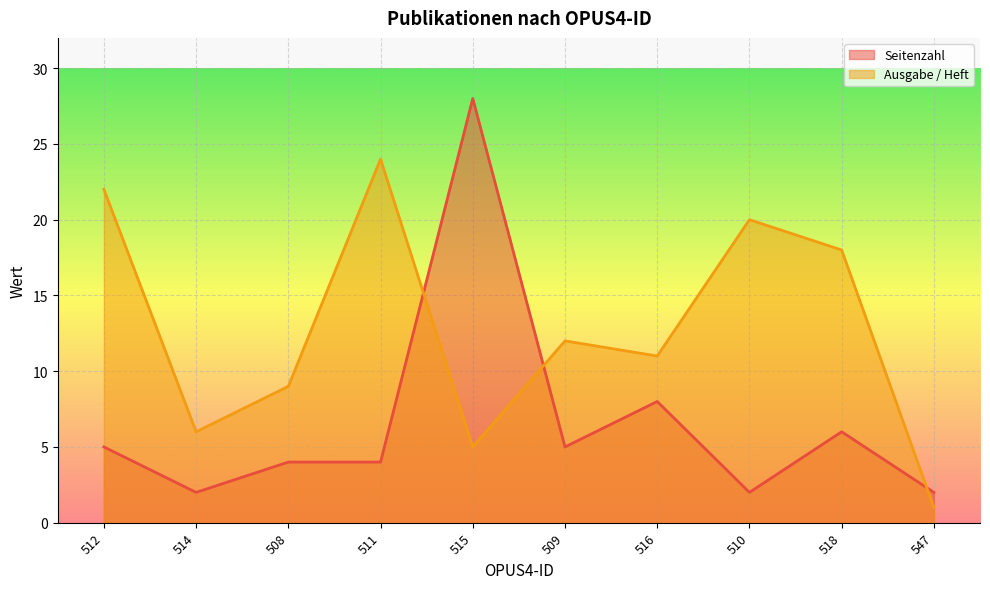

List the series in order of their overall mean, highest first.

Ausgabe / Heft, Seitenzahl